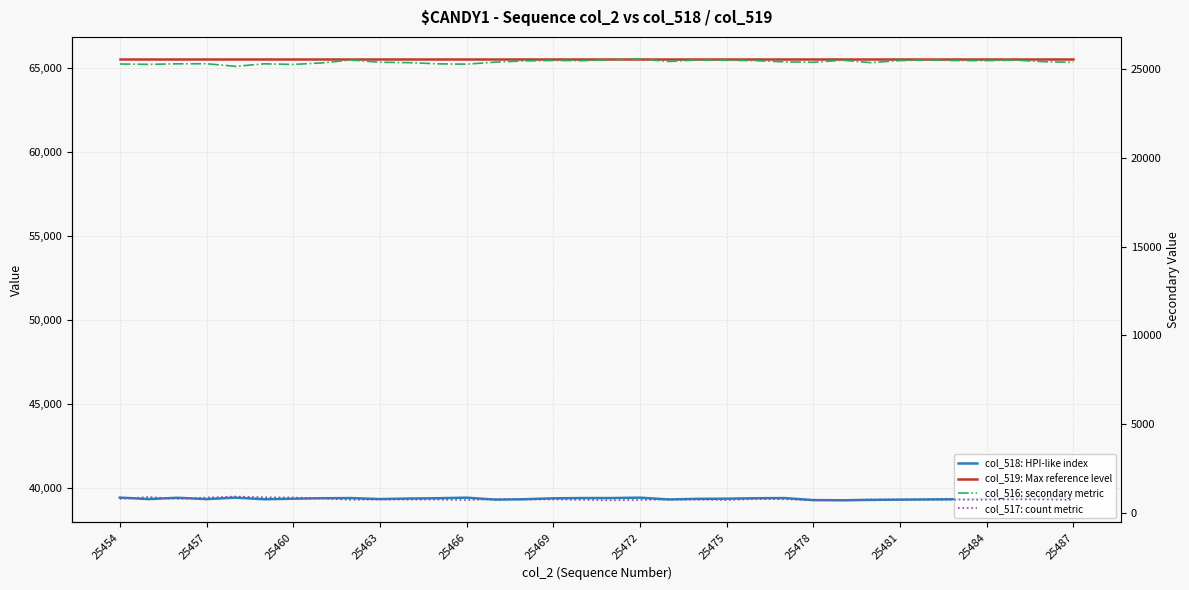

Which category has the highest value across all series?

25454